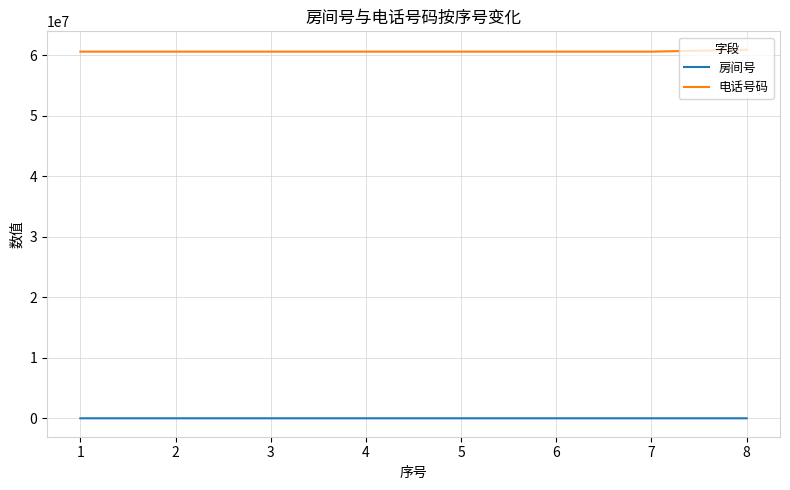

Count the number of categories in the chart.

8